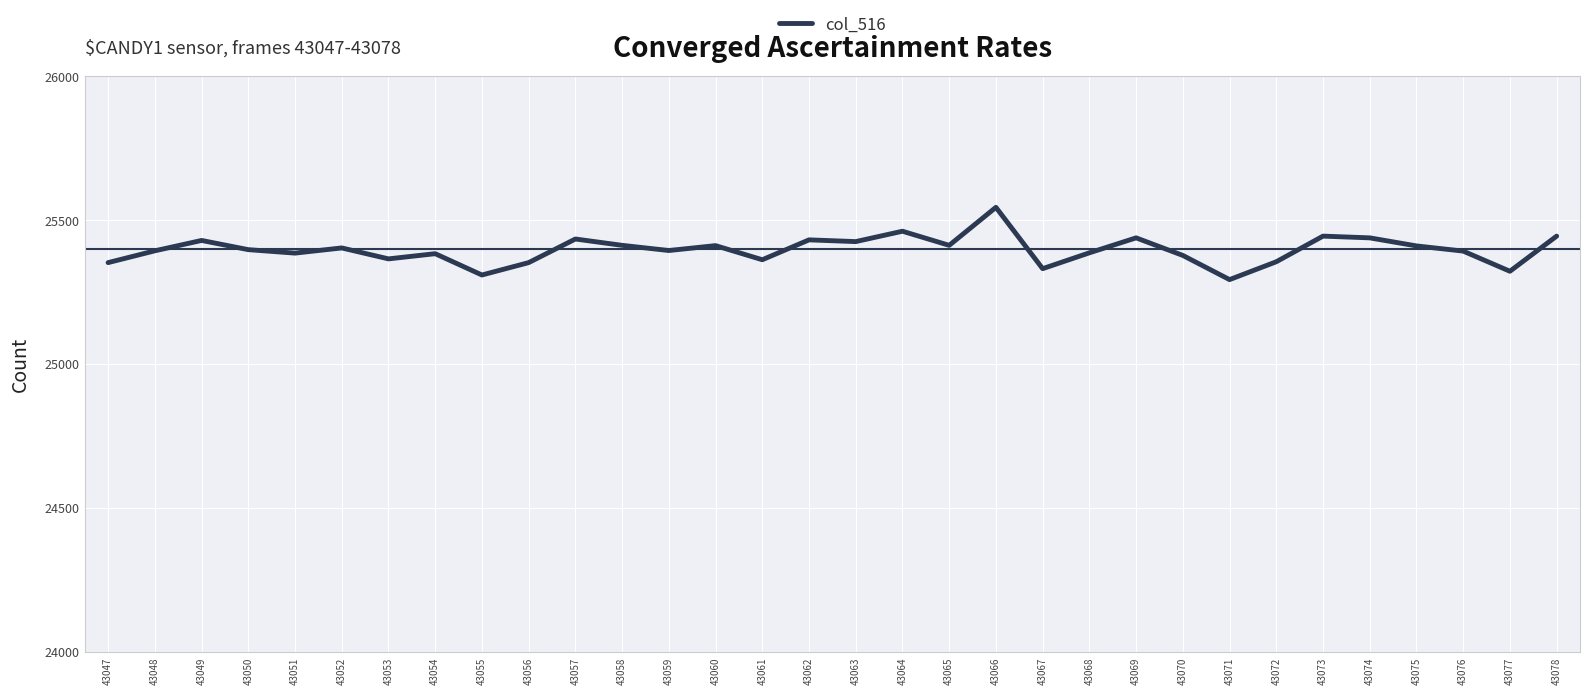

What is the minimum value shown in the chart?

25292